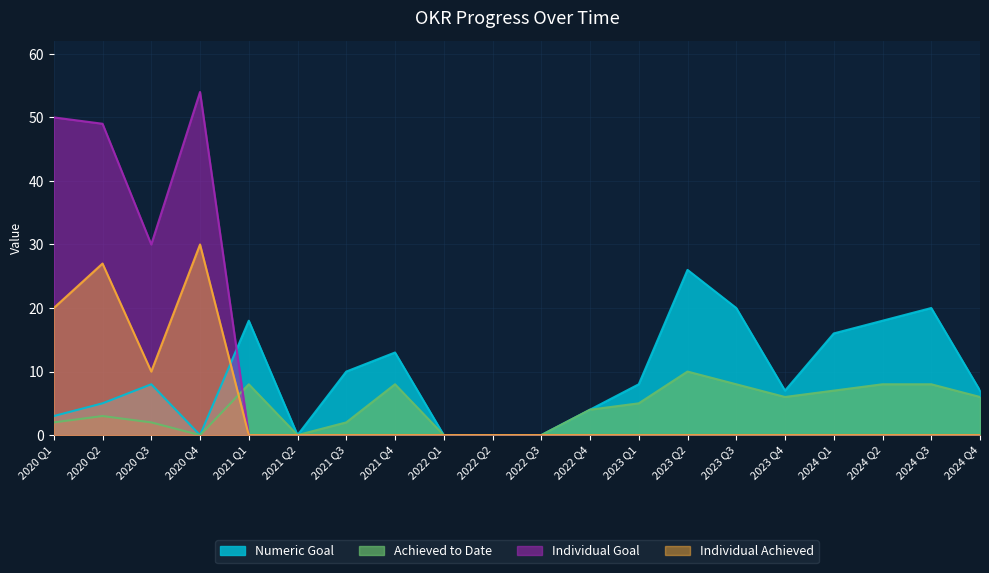

Which series has the largest total across all categories?

Numeric Goal